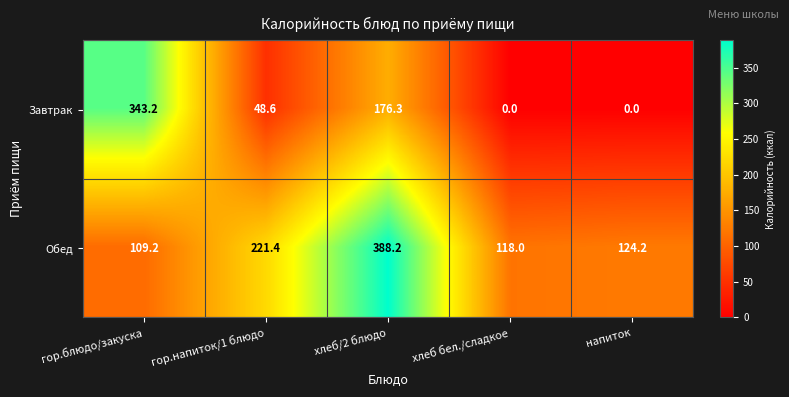

Rank the series by their maximum value, from lowest to highest.

Завтрак, Обед